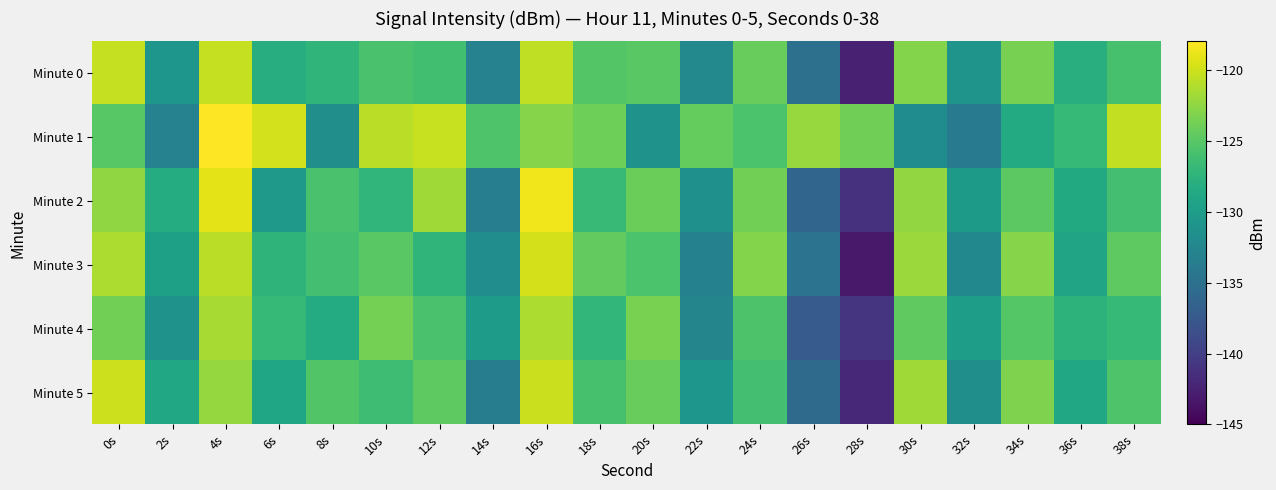

At which category does the chart reach its minimum across all series?

28s